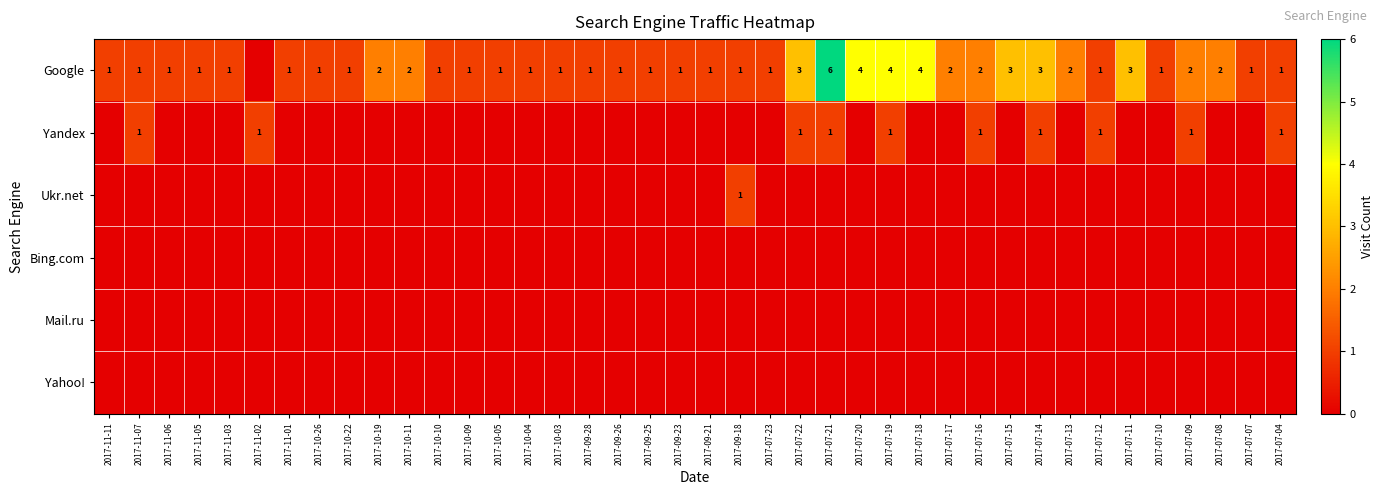

At which category does the chart reach its peak across all series?

2017-07-21